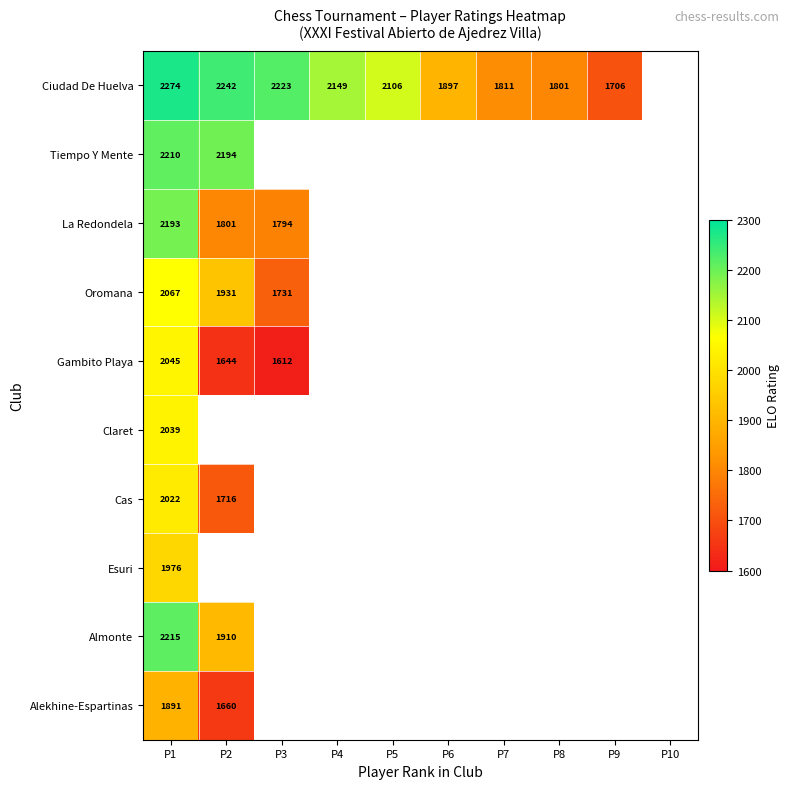

What is the sum of the Ciudad De Huelva values at P9 and P3?

3929